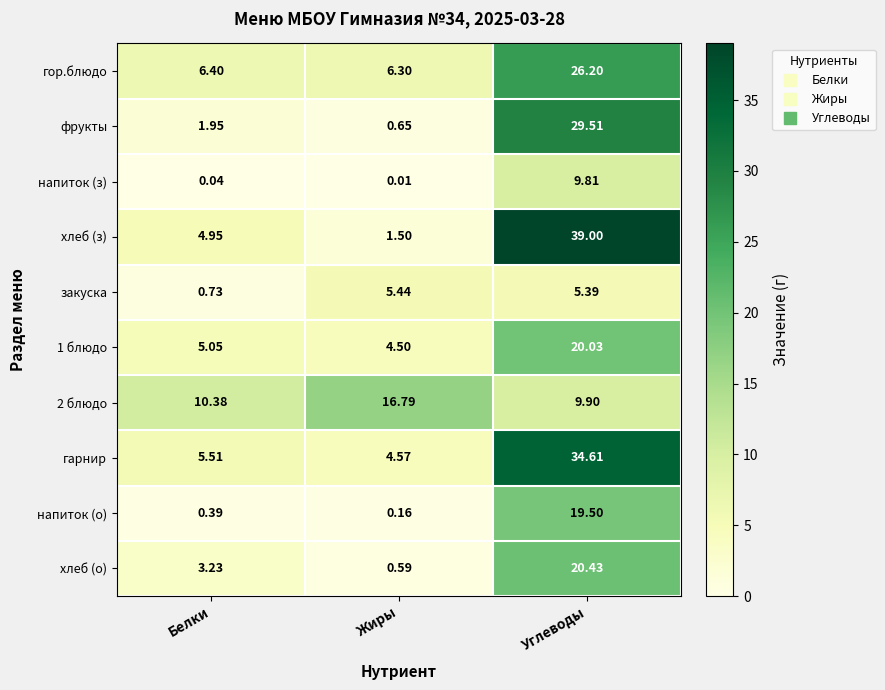

Between Белки and Жиры, which series saw the biggest shift?

2 блюдо